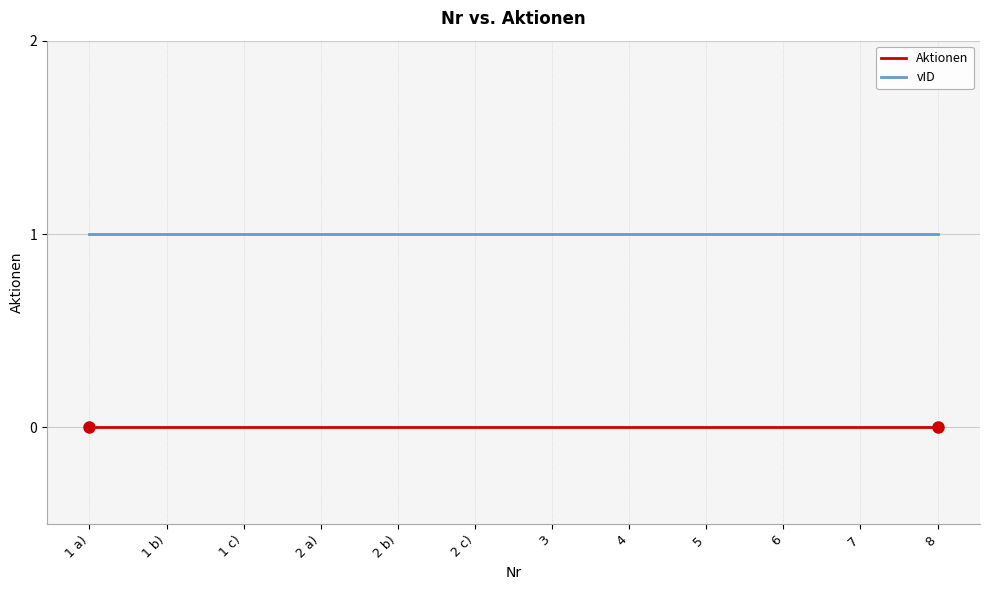

How many lines are shown in the chart?

2